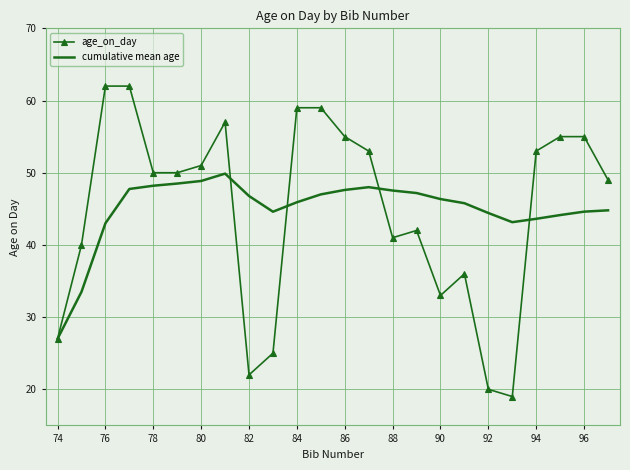

What is the sum of all cumulative mean age values?

1078.2